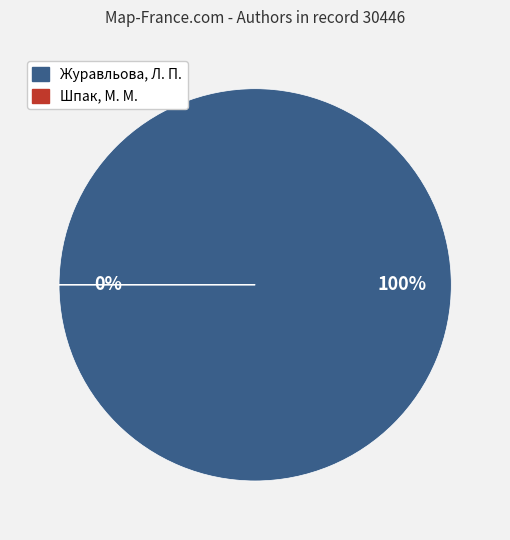

Between Журавльова, Л. П. and Шпак, М. М., which is larger?

Журавльова, Л. П.